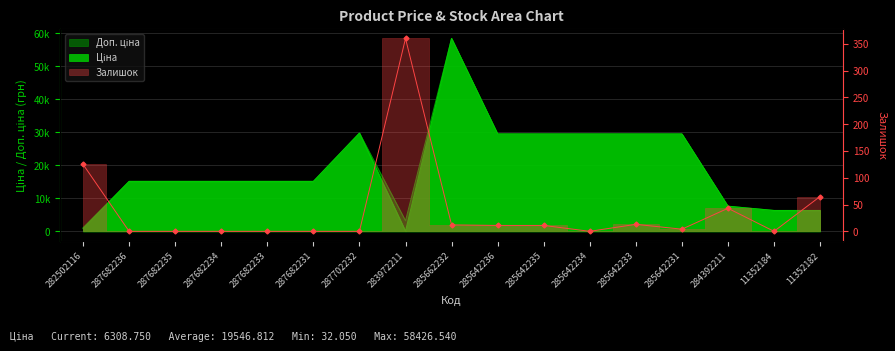

At which category is the sum across all series the highest?

285662232